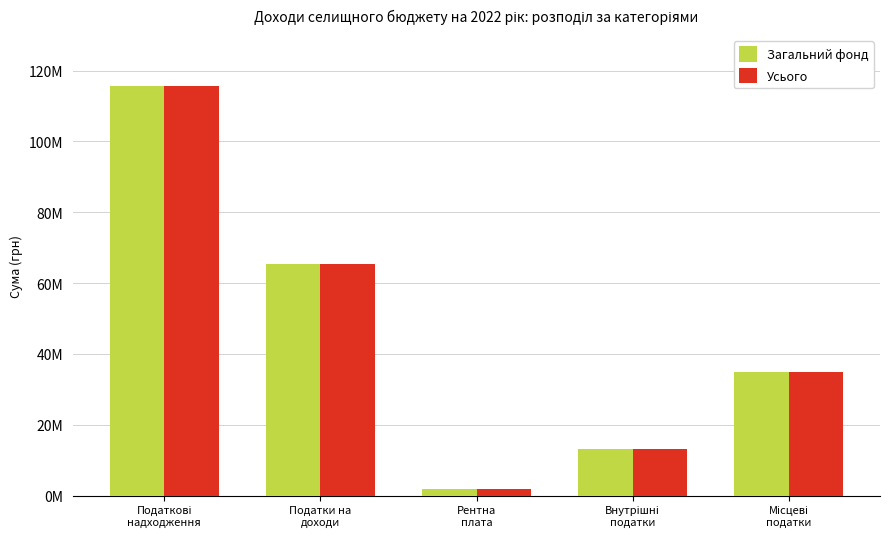

What are all the series names shown in the legend?

Загальний фонд, Усього